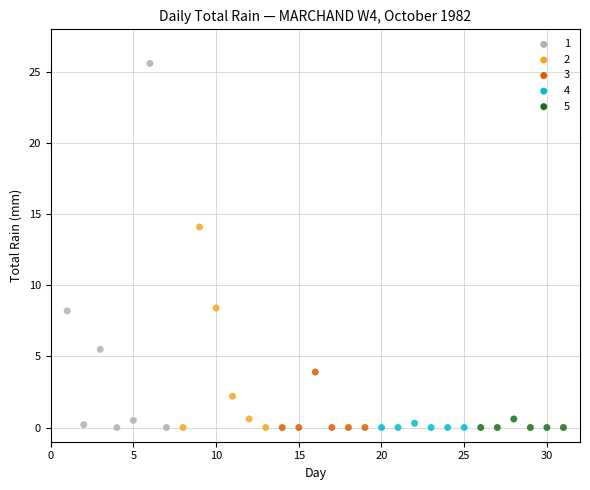

What are all the series names shown in the legend?

1, 2, 3, 4, 5